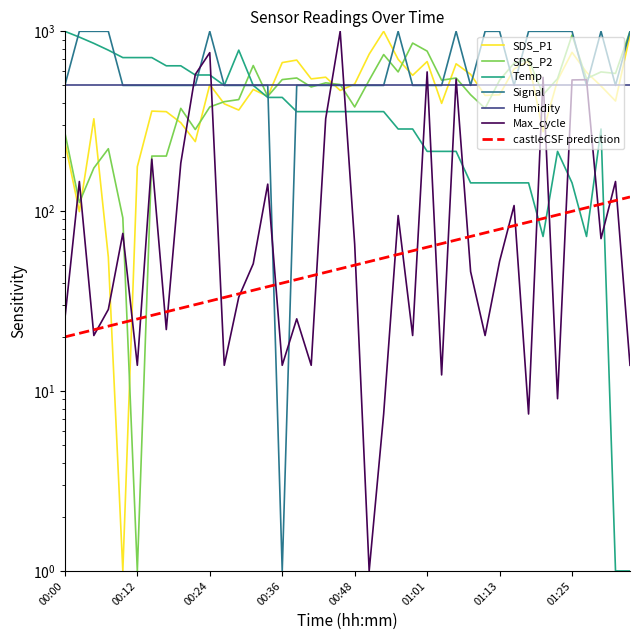

What is the label of the 11th point from the left?

00:24